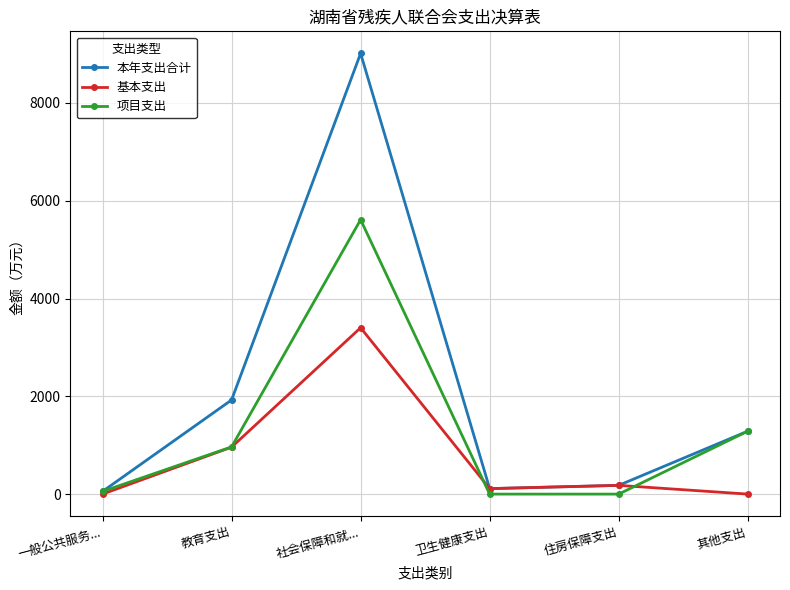

How many lines are shown in the chart?

3